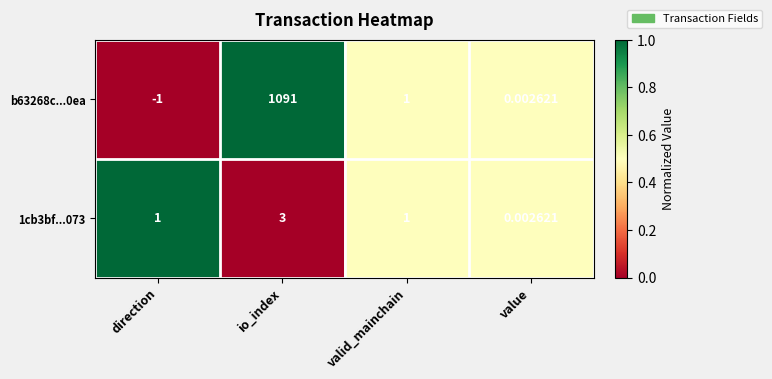

At which category is the sum across all series the highest?

io_index